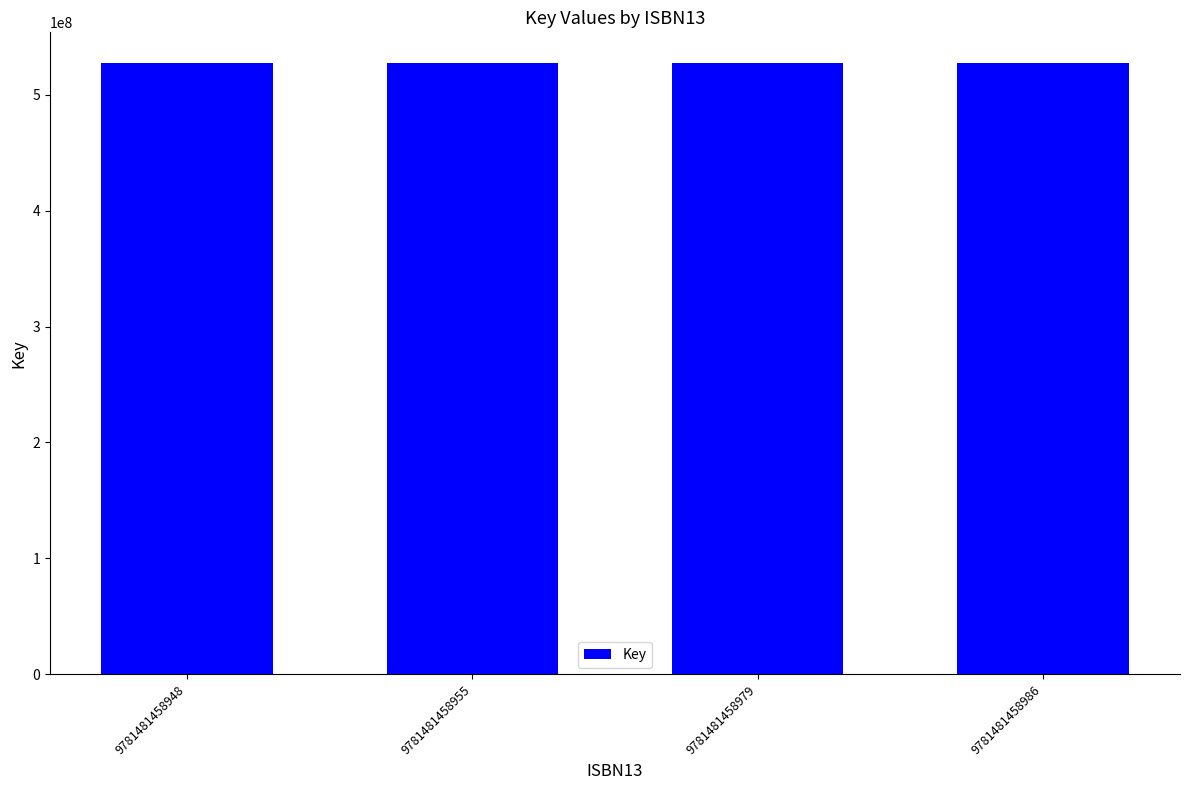

The value at 9781481458955 is 855313064. True or false?

False